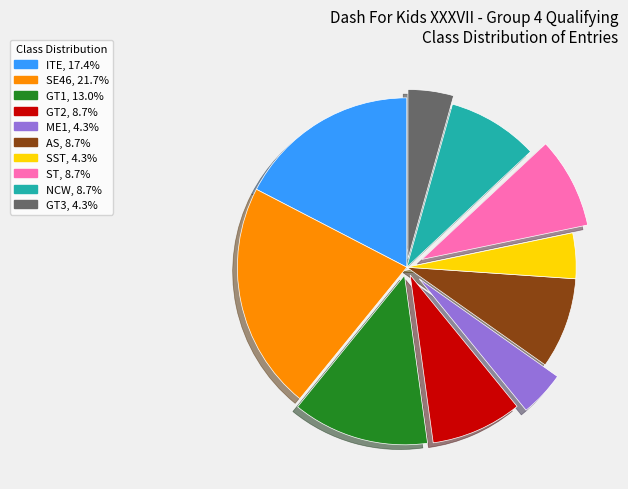

Approximately how many times larger is the value at ITE compared to AS?

2.0